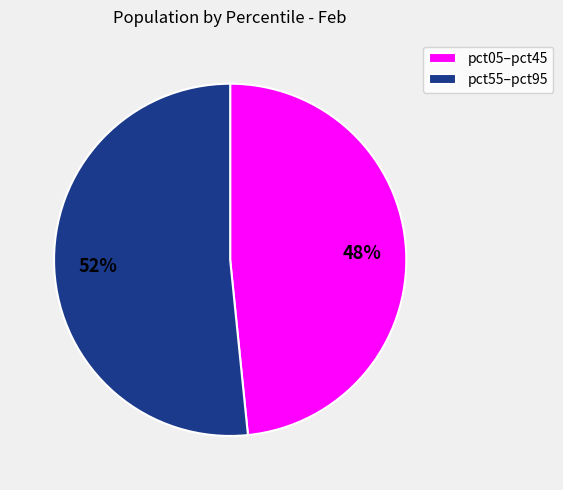

Combined, do pct55–pct95 and pct05–pct45 account for over 50%?

Yes